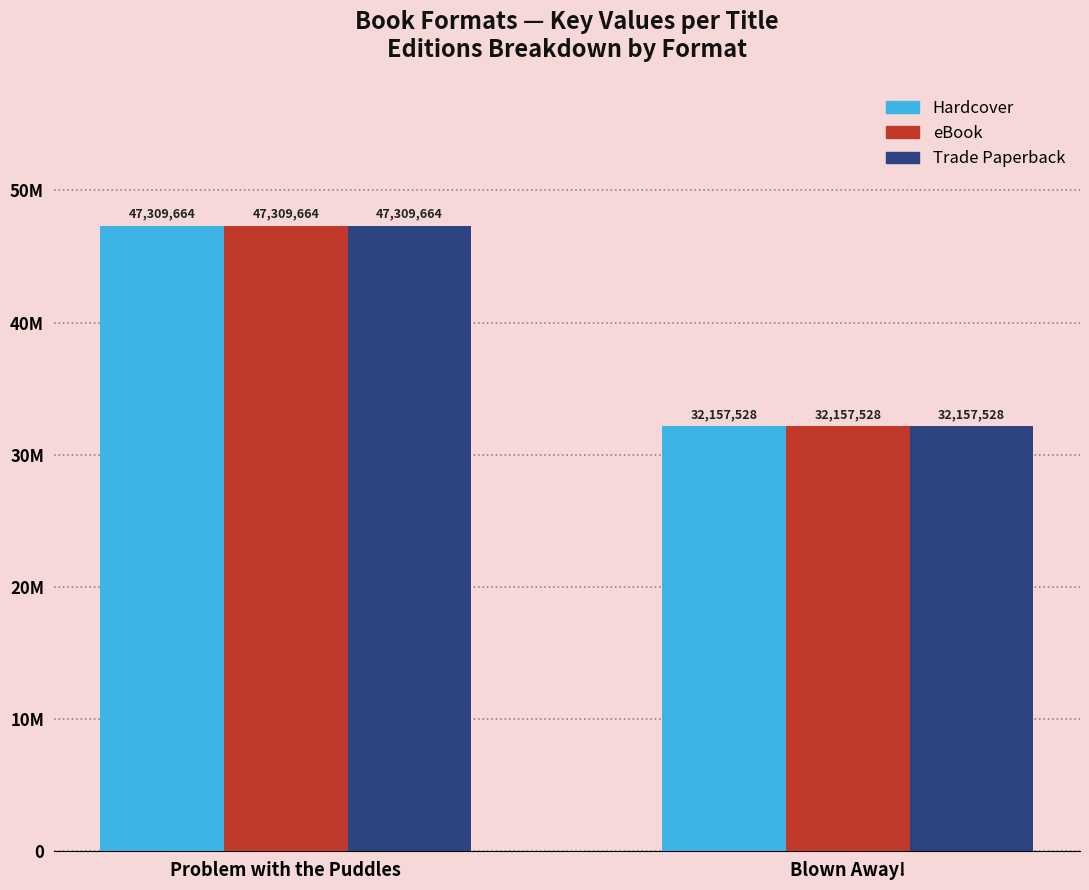

Are the bars horizontal?

No